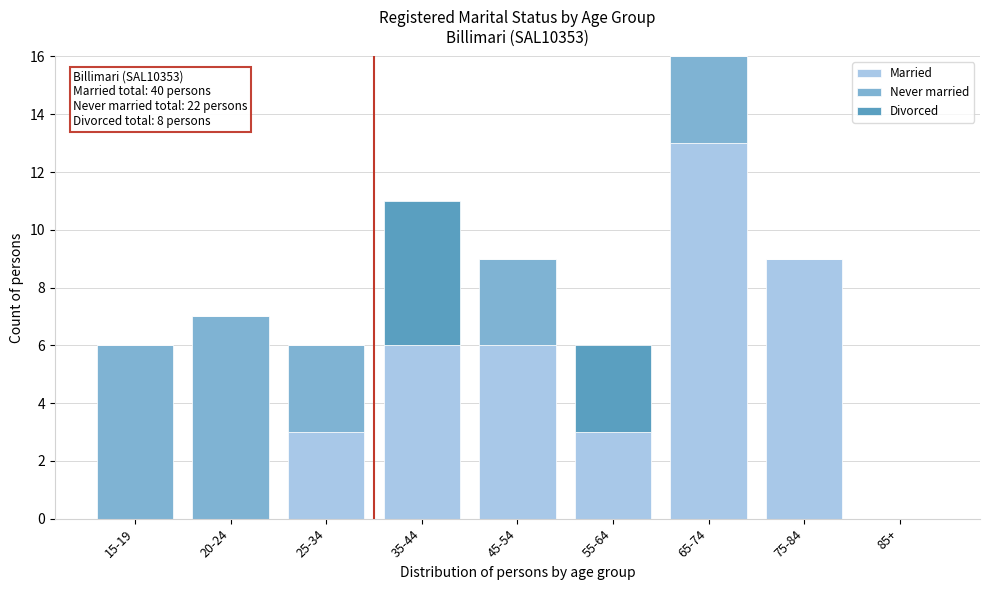

Reading left to right, what are the values for Married?

15-19=0	20-24=0	25-34=3	35-44=6	45-54=6	55-64=3	65-74=13	75-84=9	85+=0